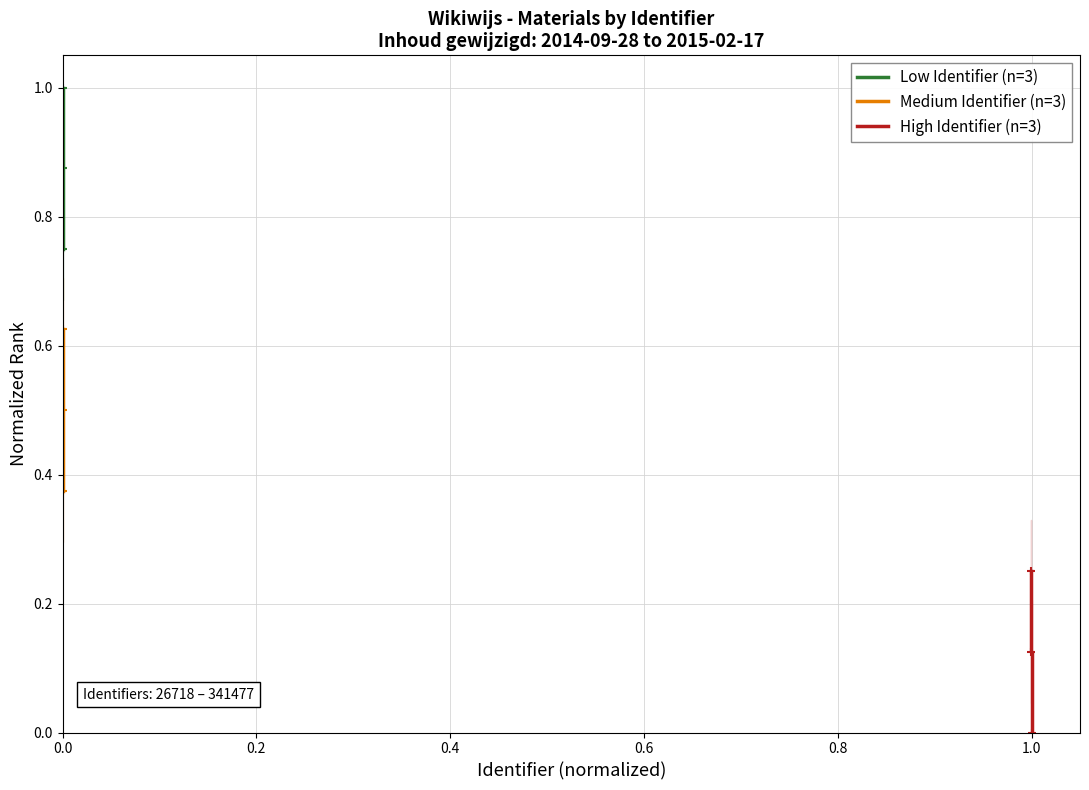

What is the minimum value for Medium Identifier (n=3)?

0.4